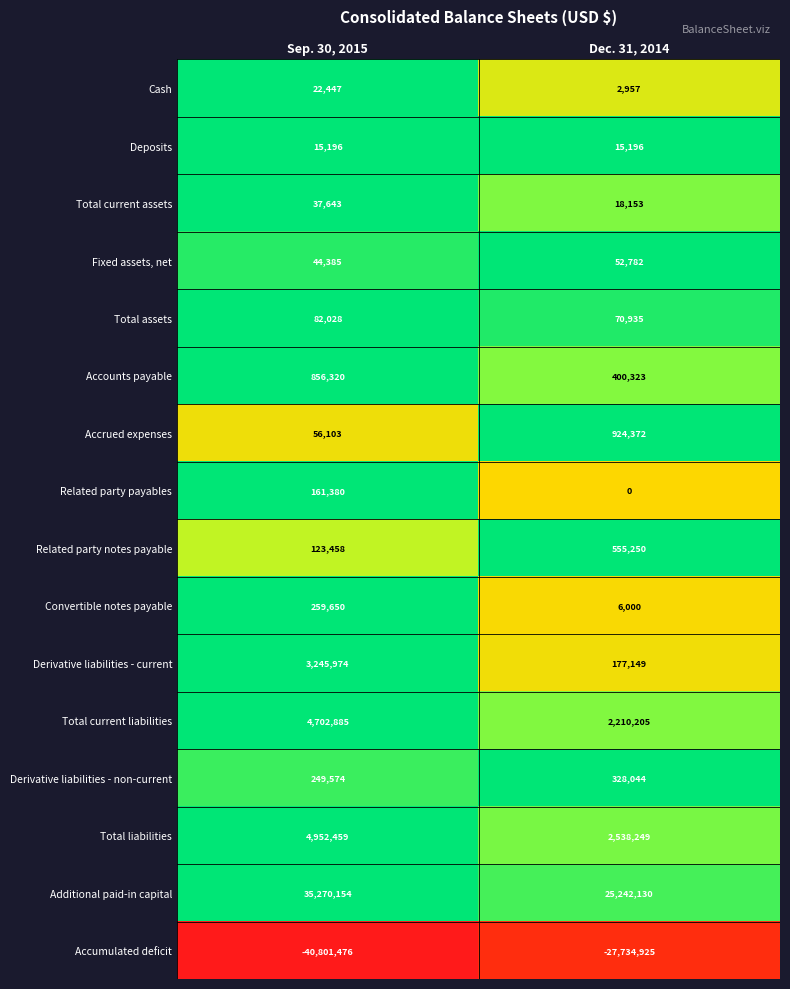

At which category is the sum across all series the highest?

Sep. 30, 2015